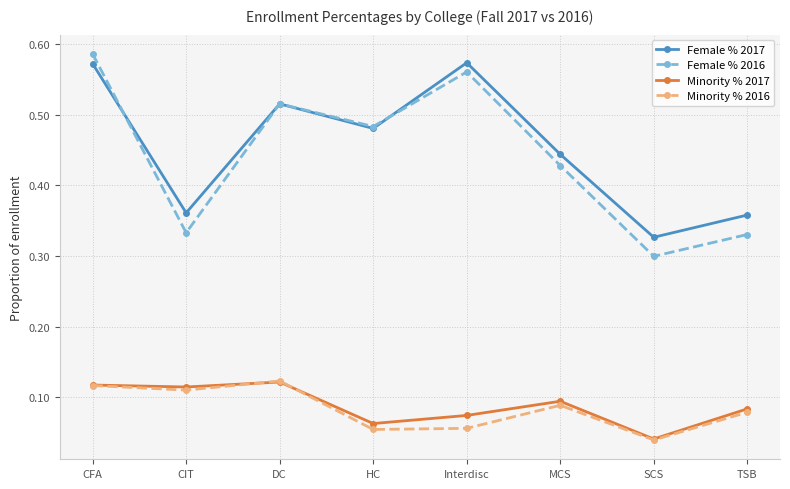

True or false: Female % 2017 has a value of 0.5 at SCS.

False